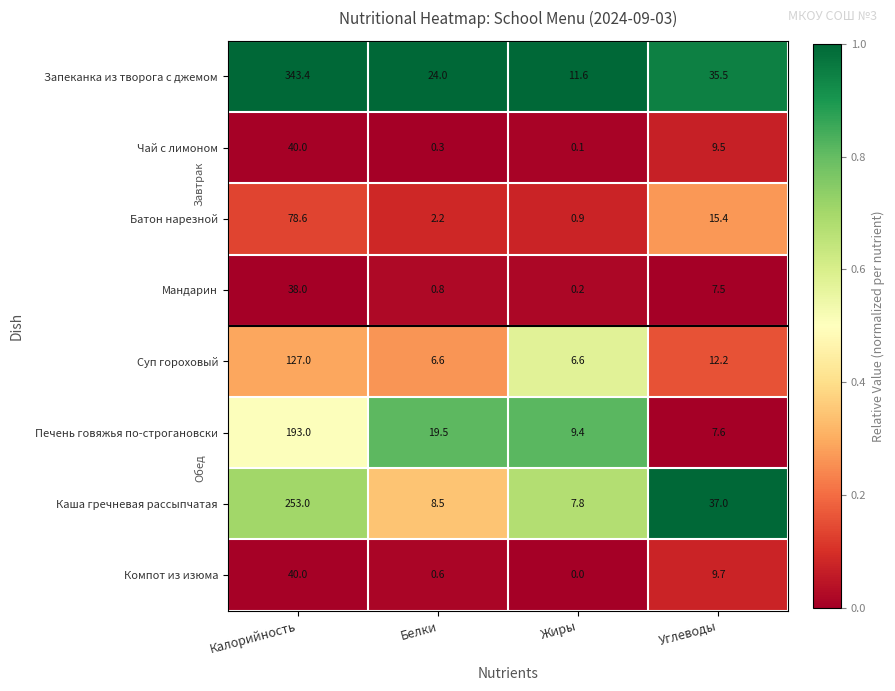

At which label is Батон нарезной closest to 39?

Углеводы